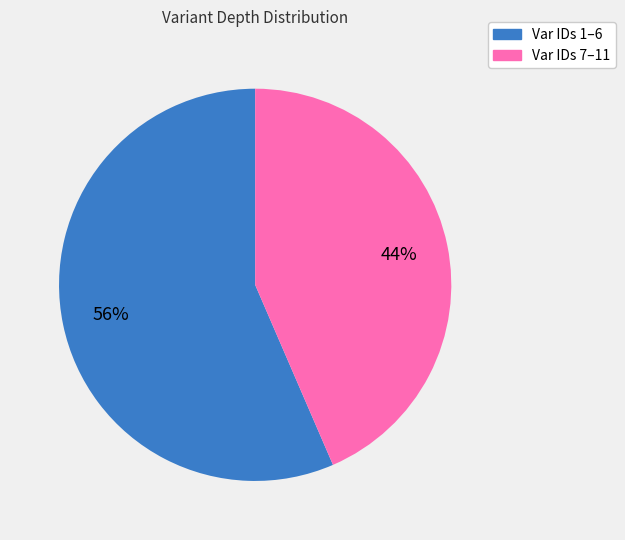

To the nearest percent, what is the average slice percentage?

50%